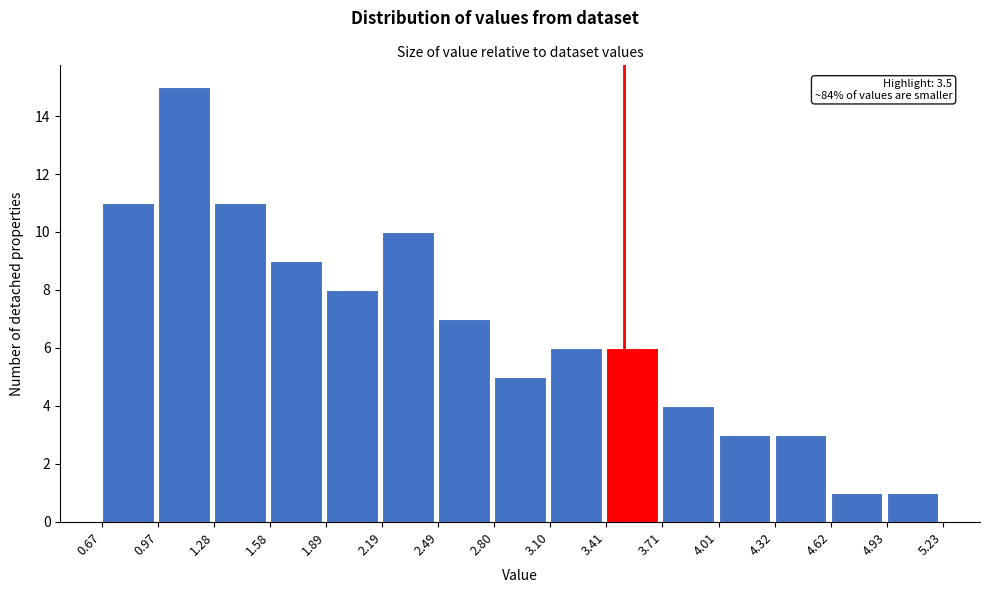

Which range on the x-axis has the tallest bar?

0.97 to 1.28